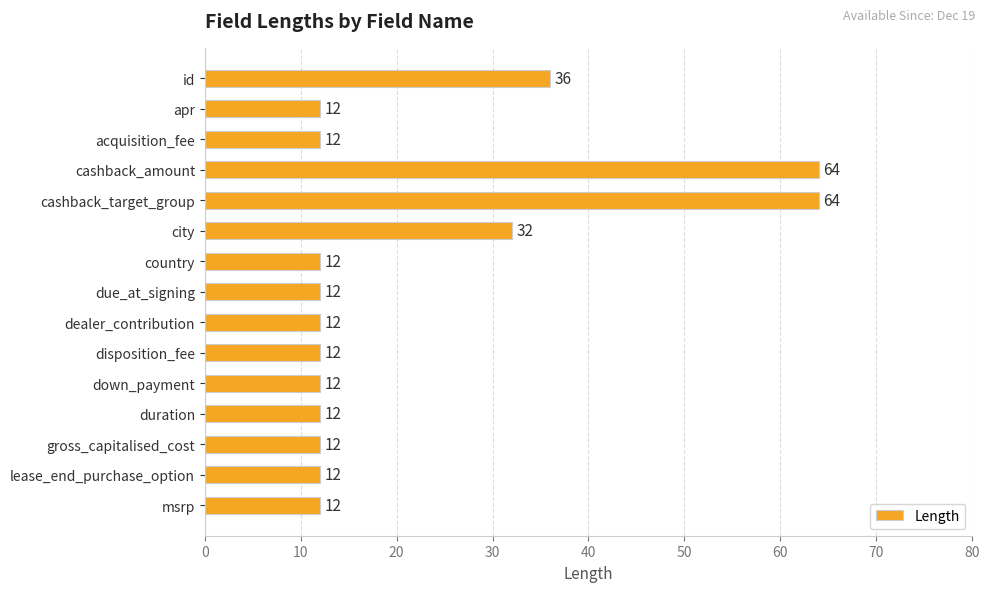

What is the difference between the second highest and minimum values?

52